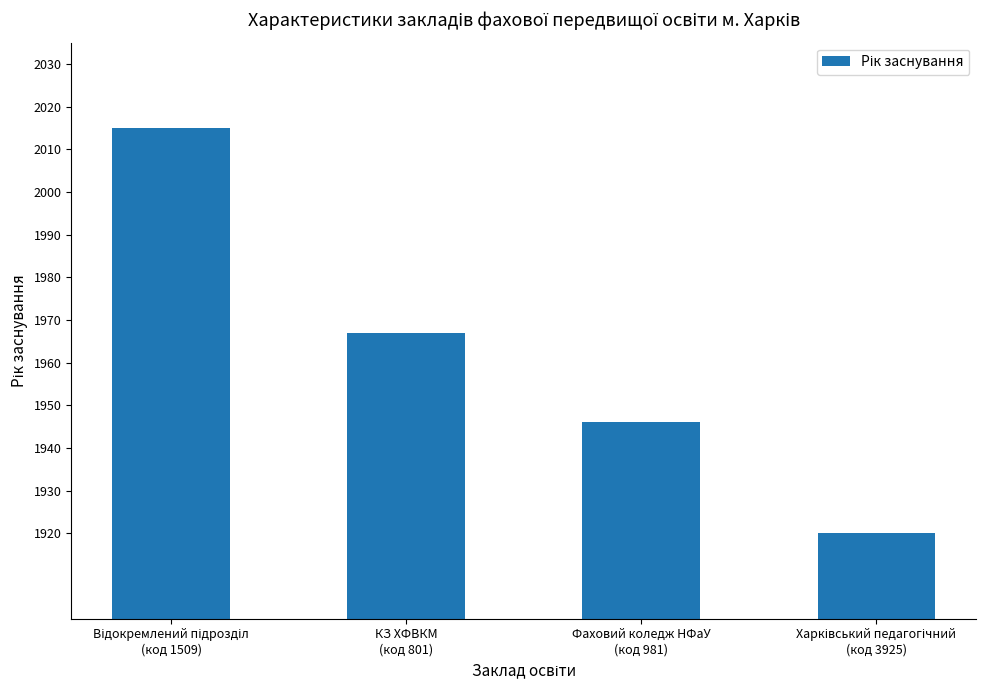

How many distinct data groups are displayed?

1